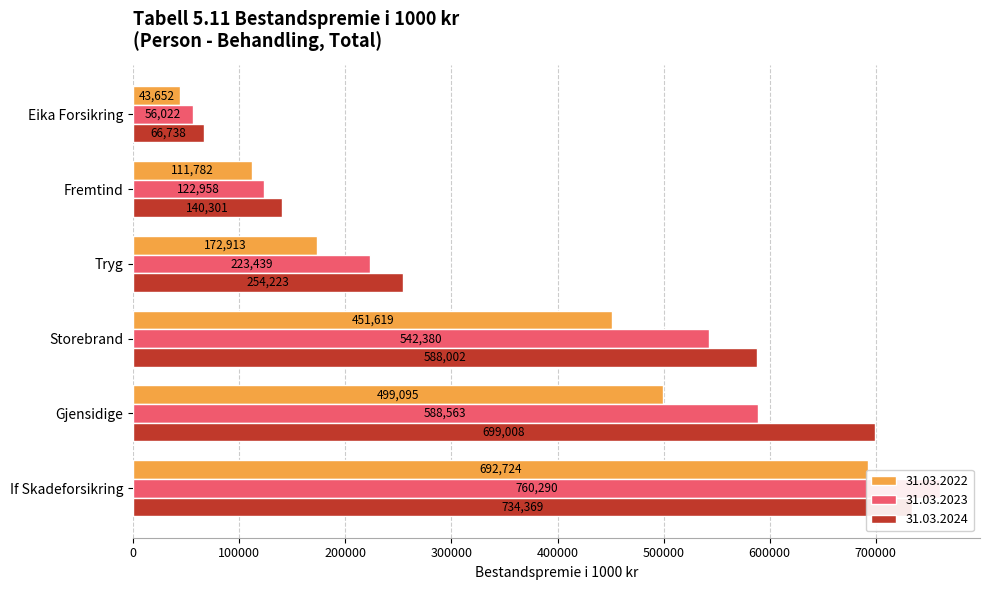

How many distinct data groups are displayed?

3